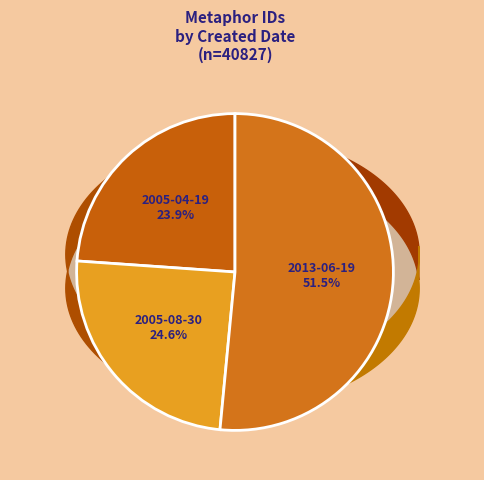

What percentage is the 2005-04-19 slice, to the nearest percent?

24%